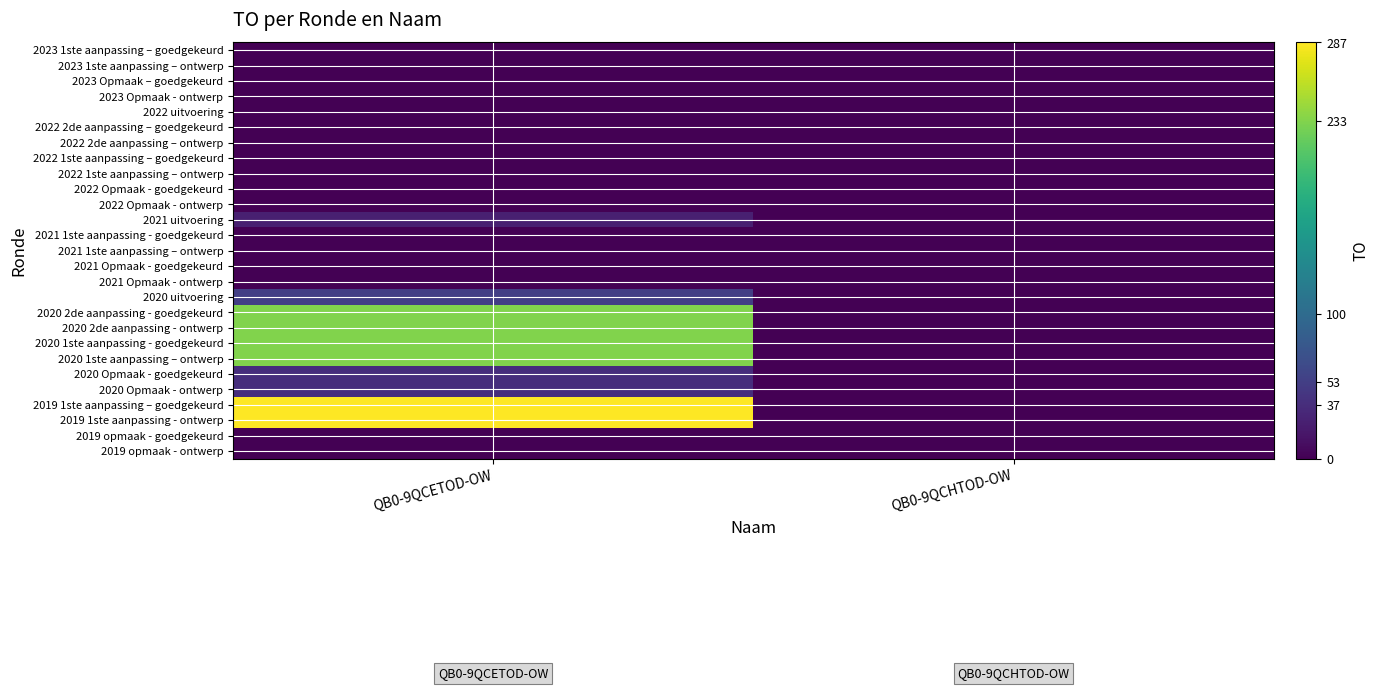

Which category has the highest value across all series?

QB0-9QCETOD-OW